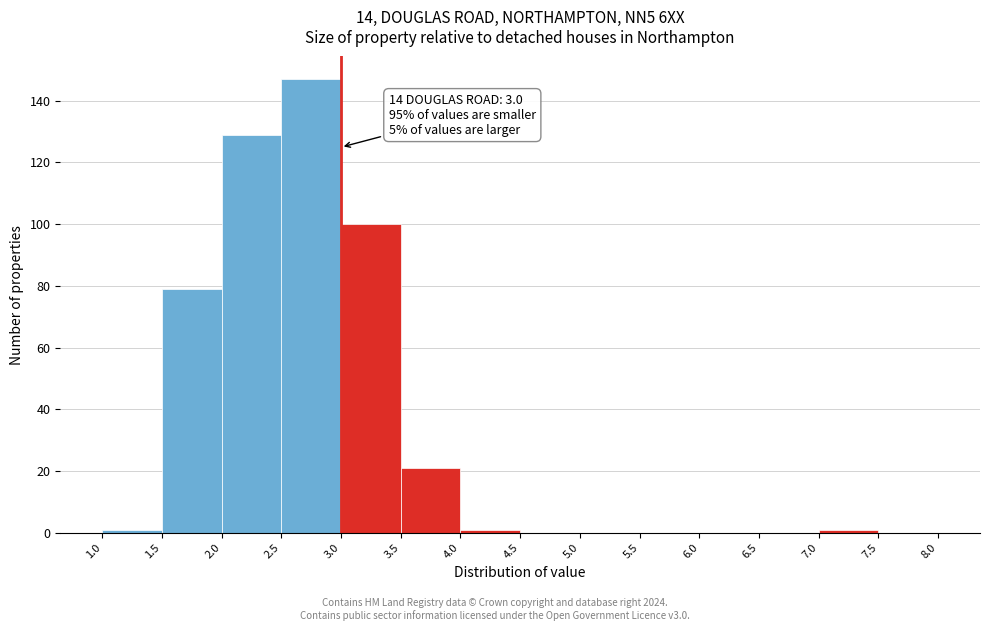

Over which range of the x-axis is the bar tallest?

2.5 to 3.0